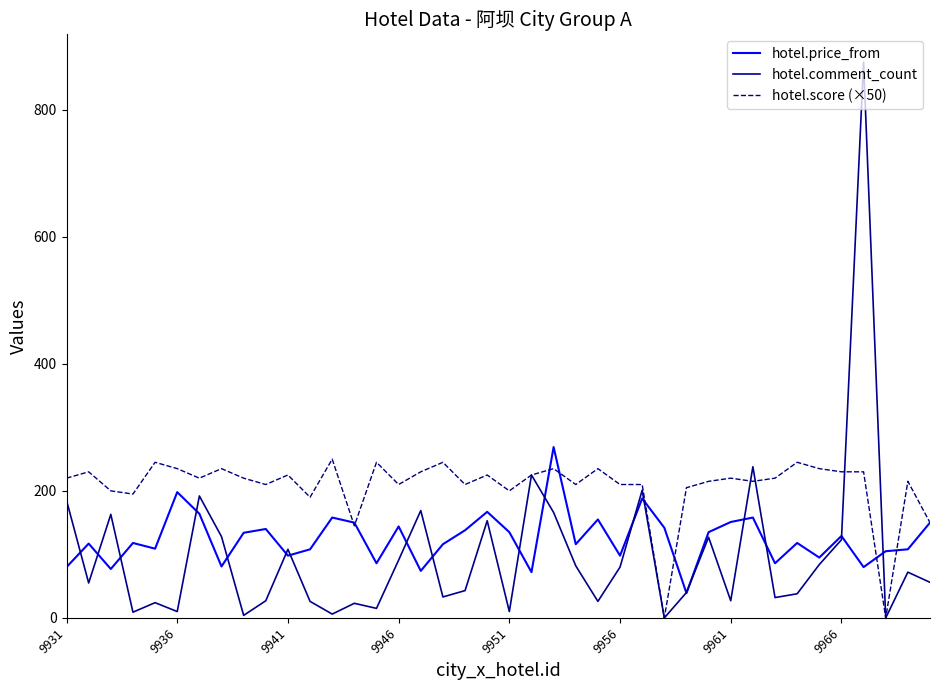

Which series has the largest range (max minus min)?

hotel.comment_count